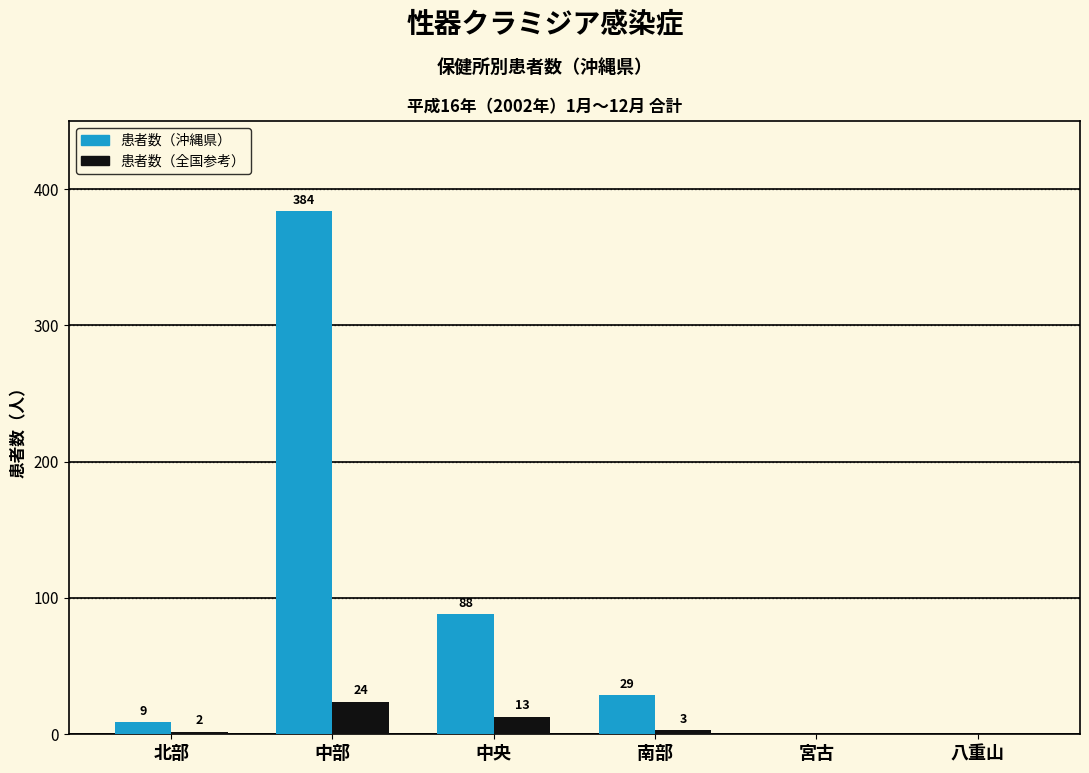

At which category is the sum across all series the highest?

中部